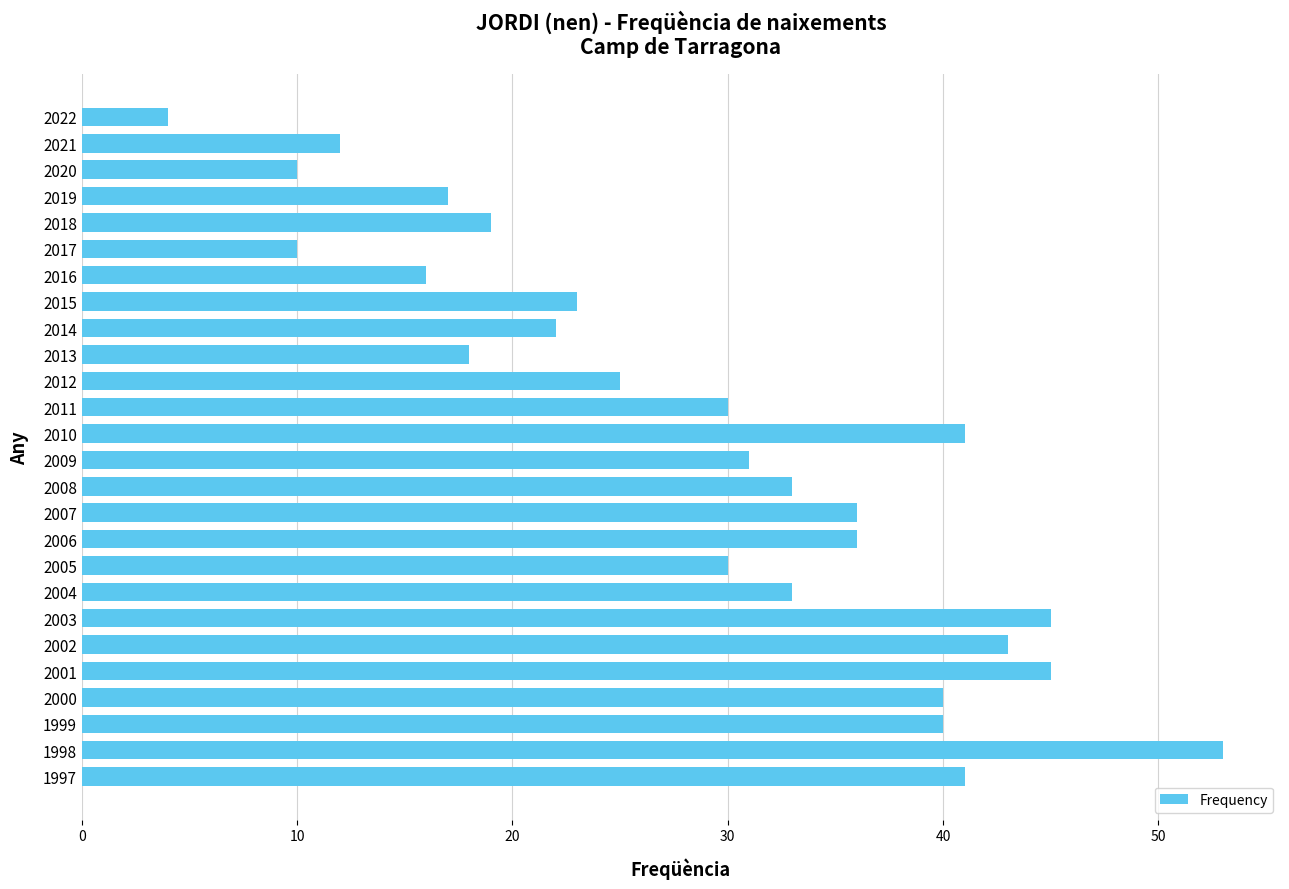

Which has a higher value, 2003 or 2007?

2003